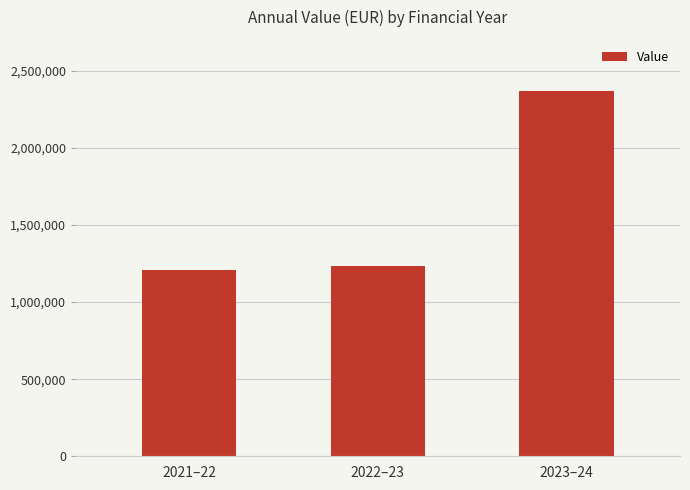

What is the difference between the maximum and minimum values?

1161158